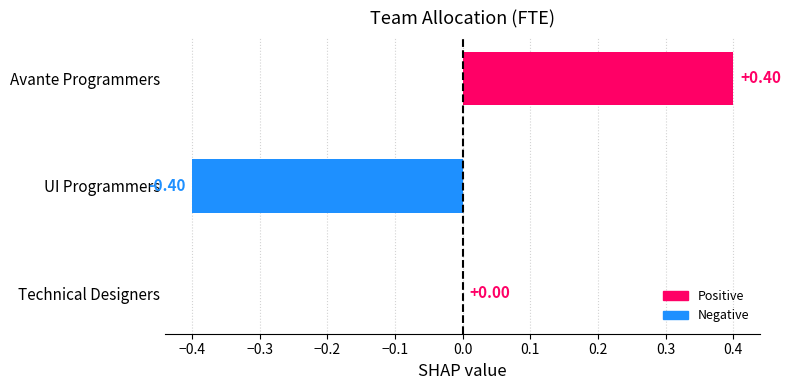

Where is the data nearest to the value 0?

Technical Designers